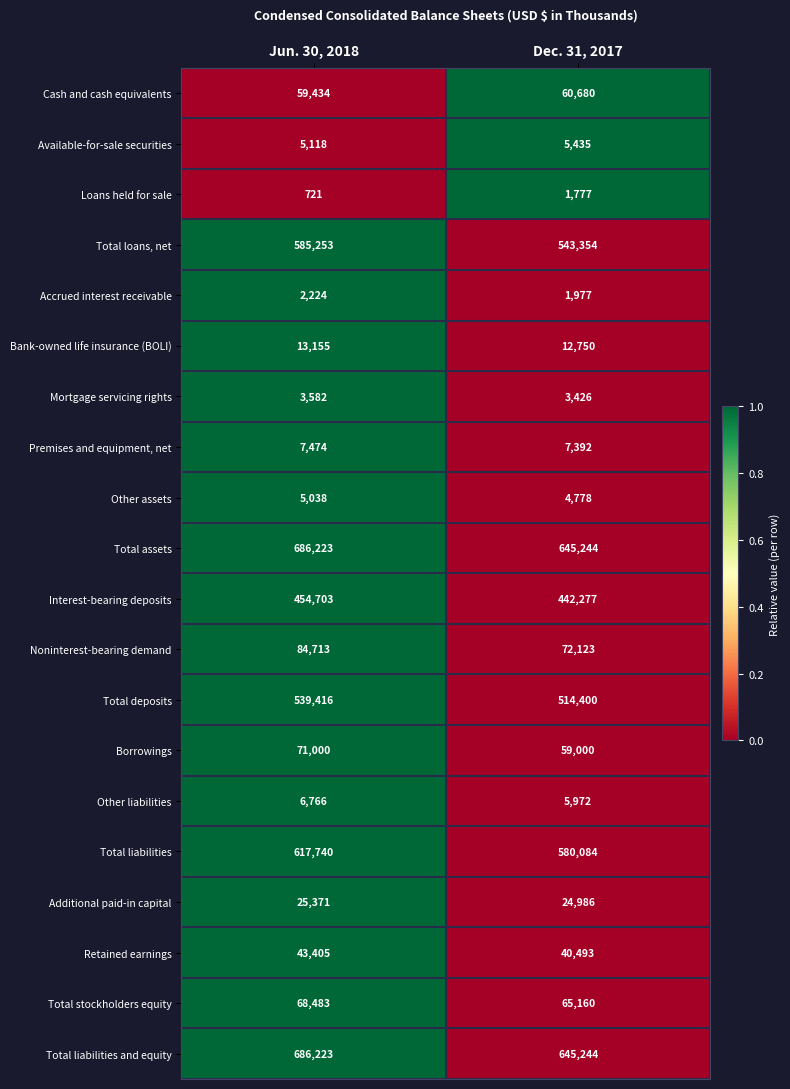

At which label is Accrued interest receivable closest to 2100?

Dec. 31, 2017